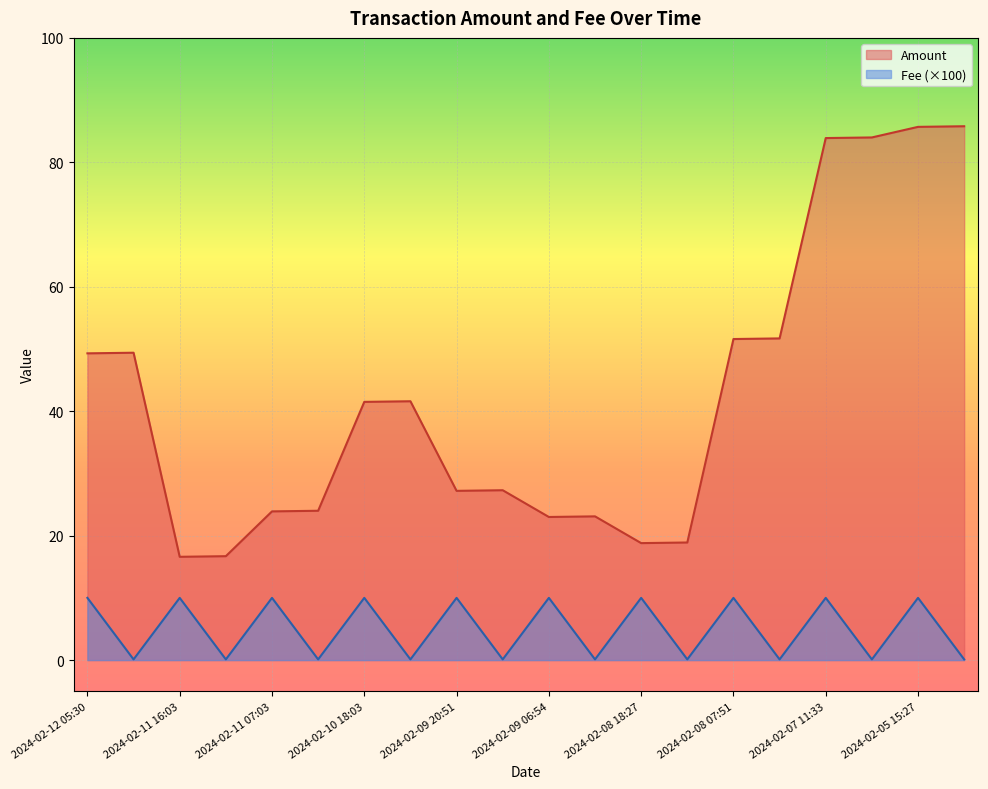

Reading left to right, transcribe all the data shown in this chart.

Fee: 10.0	0.1	10.0	0.1	10.0	0.1	10.0	0.1	10.0	0.1	10.0	0.1	10.0	0.1	10.0	0.1	10.0	0.1	10.0	0.1
Amount: 49.3	49.4	16.6	16.7	23.9	24.0	41.5	41.6	27.2	27.3	23.0	23.1	18.8	18.9	51.6	51.7	83.9	84.0	85.7	85.8